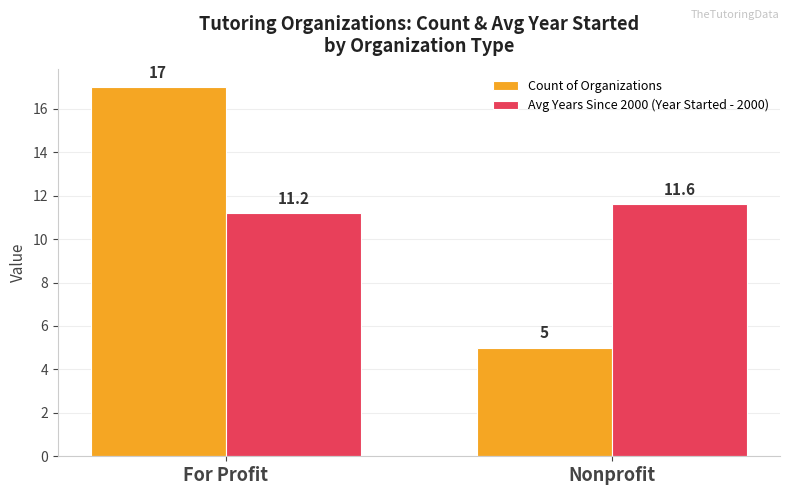

What is the value of the Count of Organizations bar at the 1st from the left?

17.0